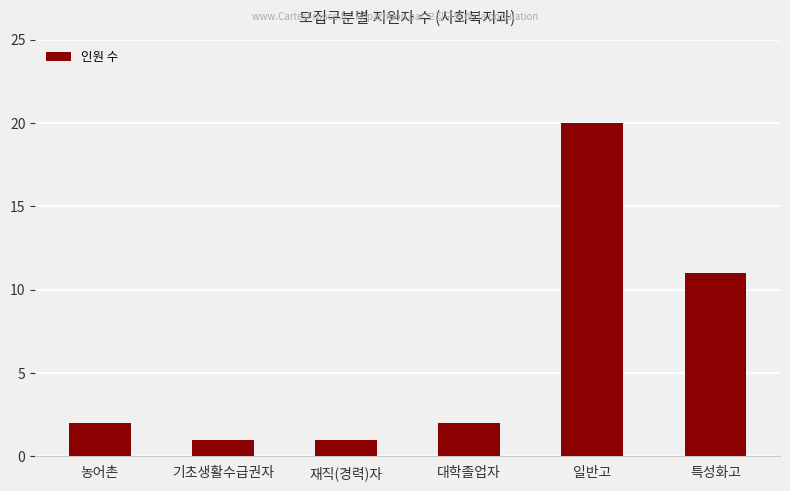

How many bars are there in total?

6